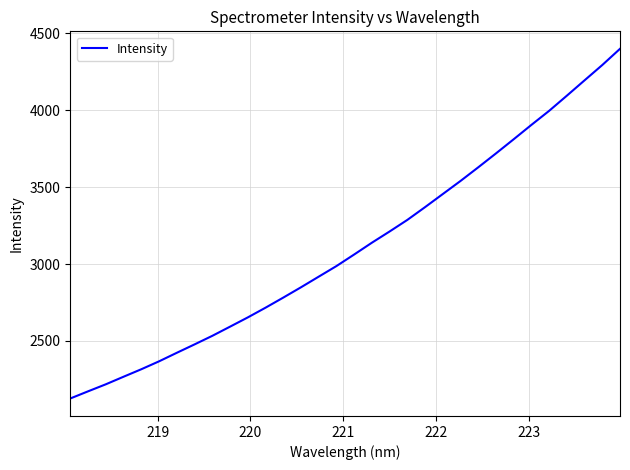

What is the difference between the maximum and minimum values?

2273.1